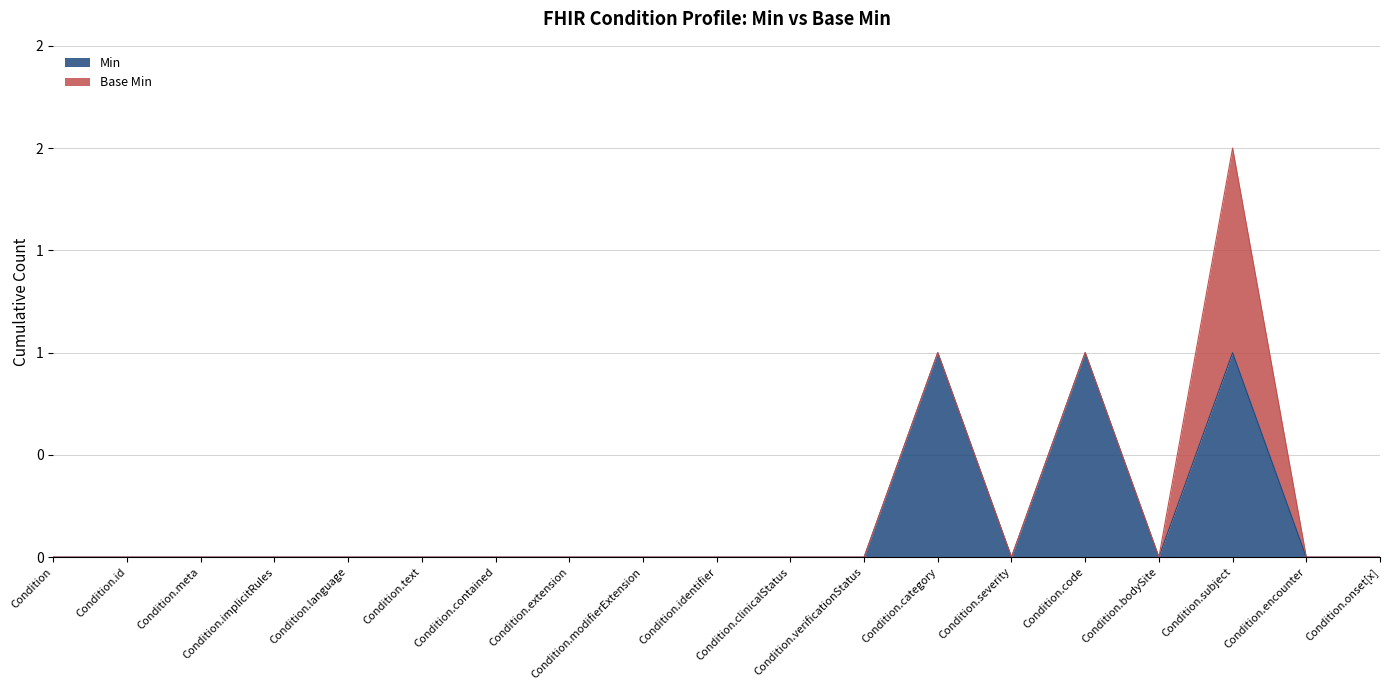

Is it true that the value at Condition.meta is 0?

False